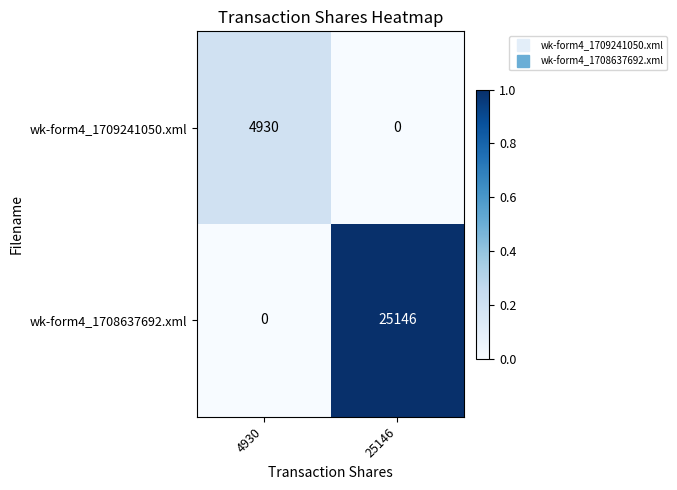

Rank the series at 25146 from highest to lowest value.

wk-form4_1708637692.xml, wk-form4_1709241050.xml